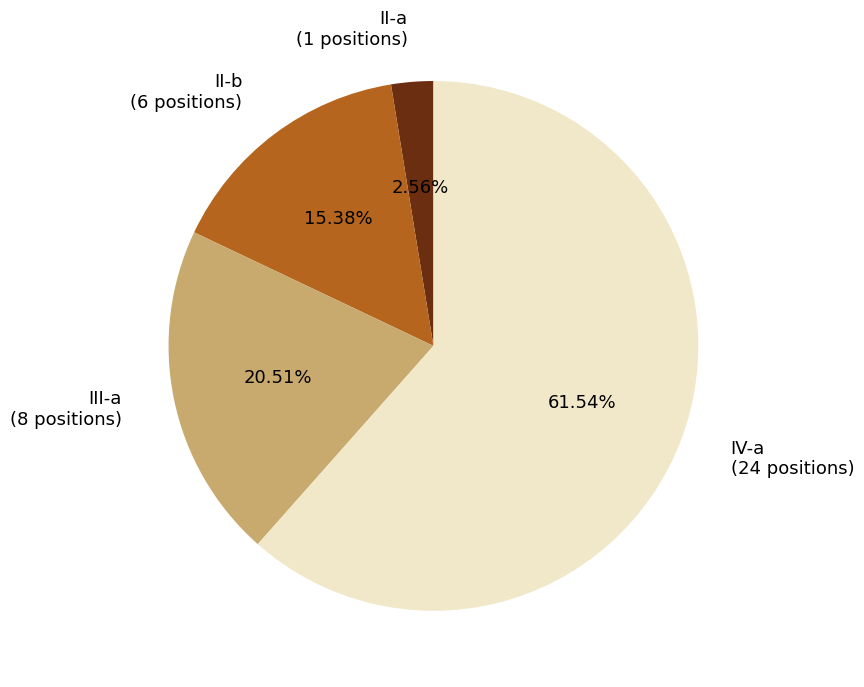

To the nearest percent, what portion does II-a represent?

3%